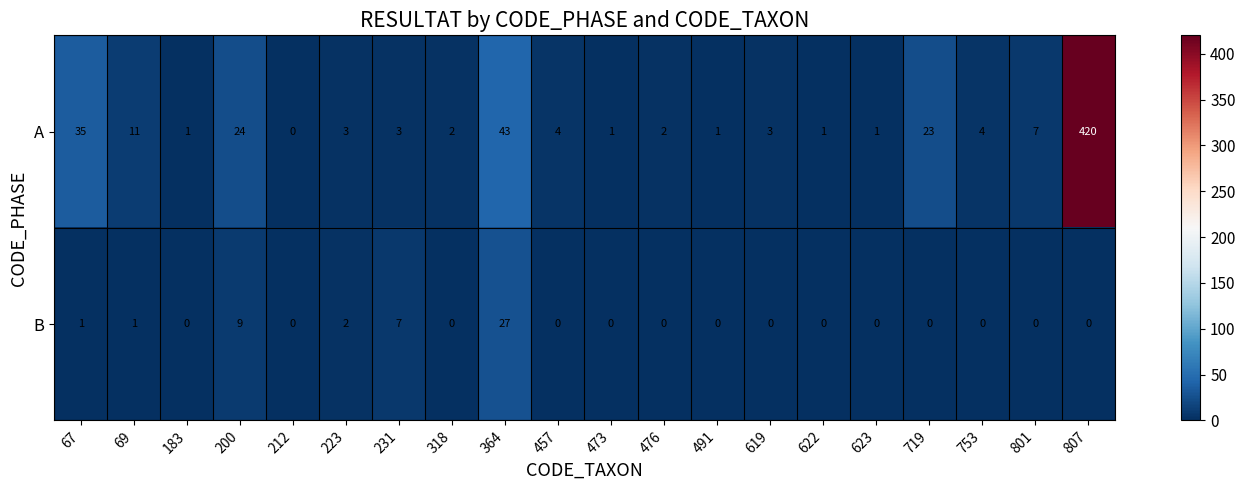

What is the highest value of the A series?

420